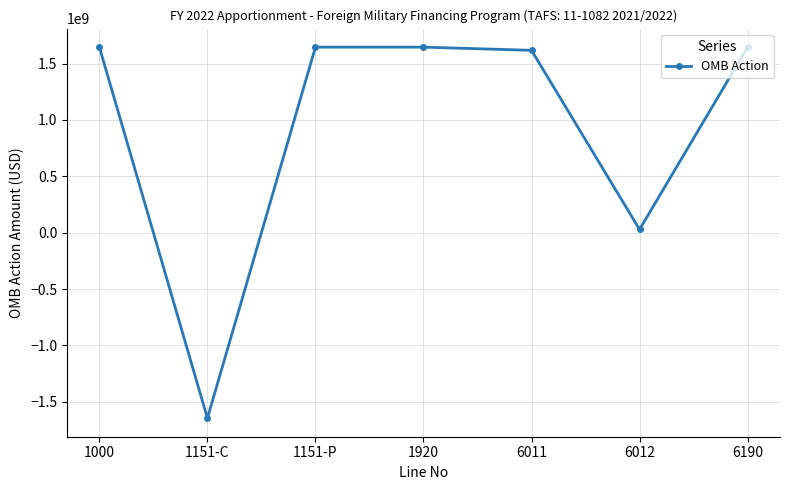

The chart shows a value of -2957249580 at 1151-C. True or false?

False